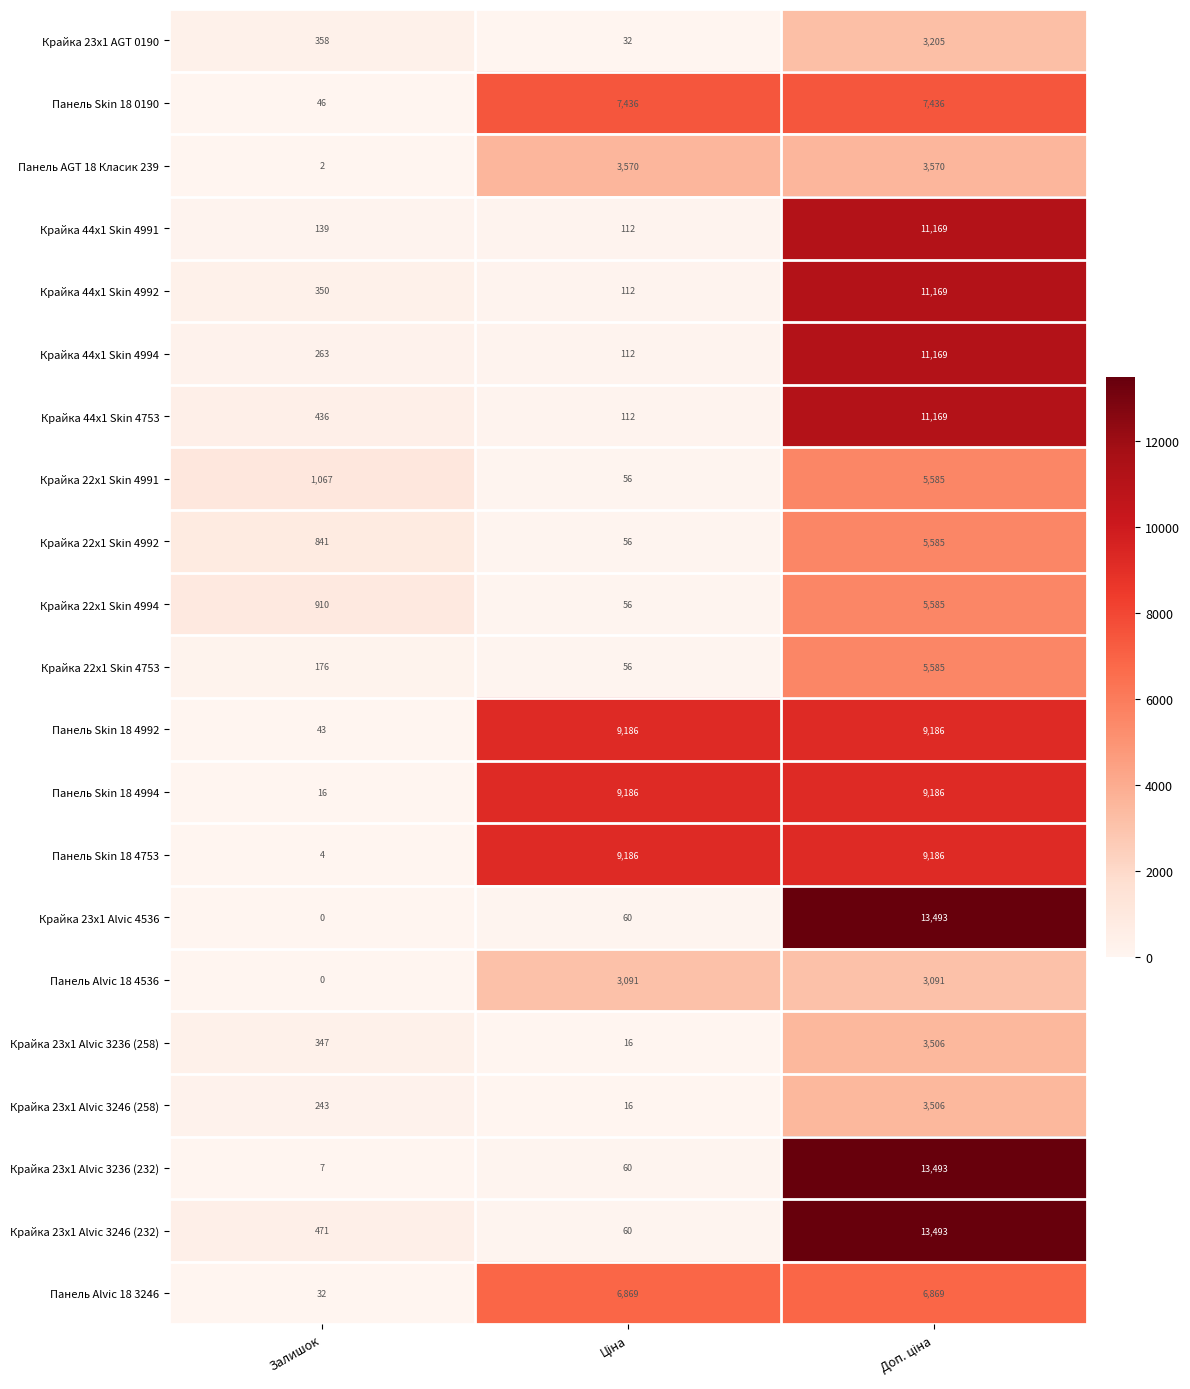

At which label is Крайка 22x1 Skin 4994 closest to 2820?

Залишок